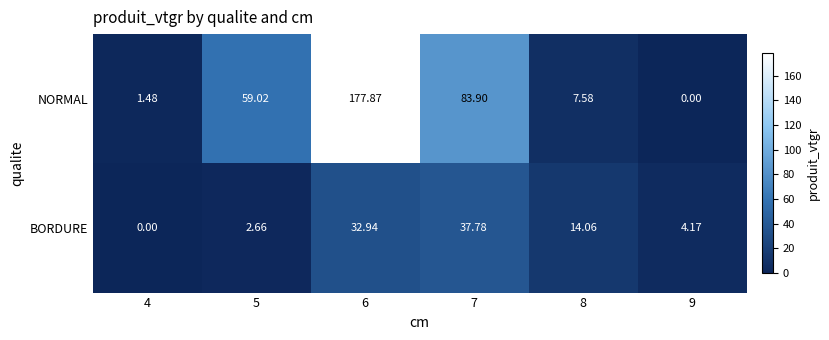

Which series has the largest total across all categories?

NORMAL